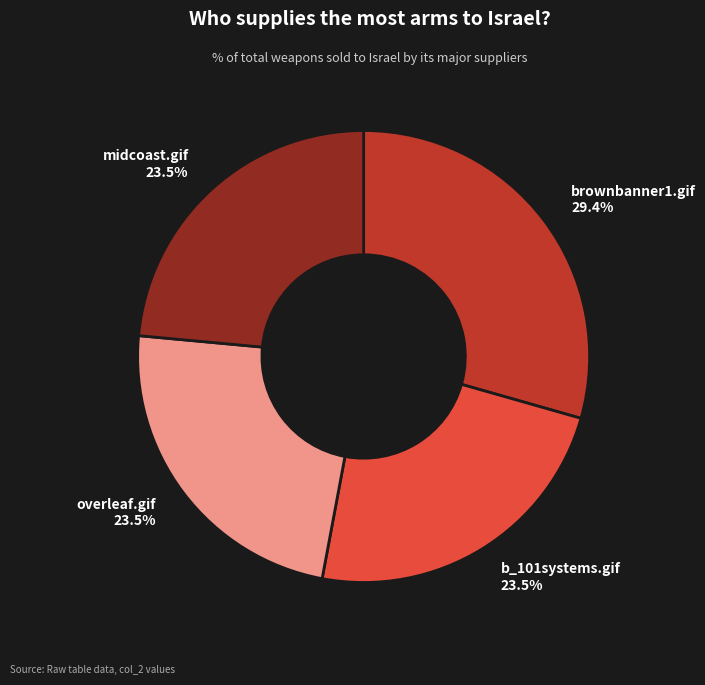

Which has a higher value, brownbanner1.gif or midcoast.gif?

brownbanner1.gif